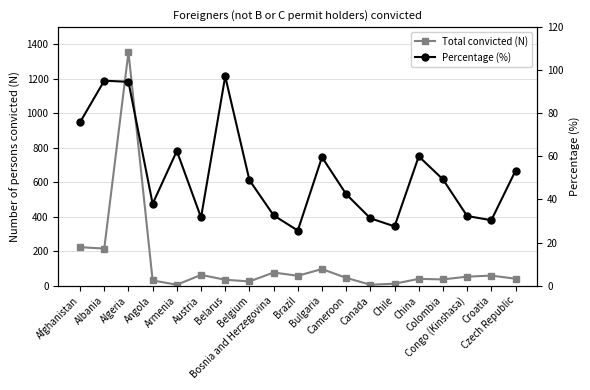

Is it true that Total convicted (N) equals 28.6 at Cameroon?

False